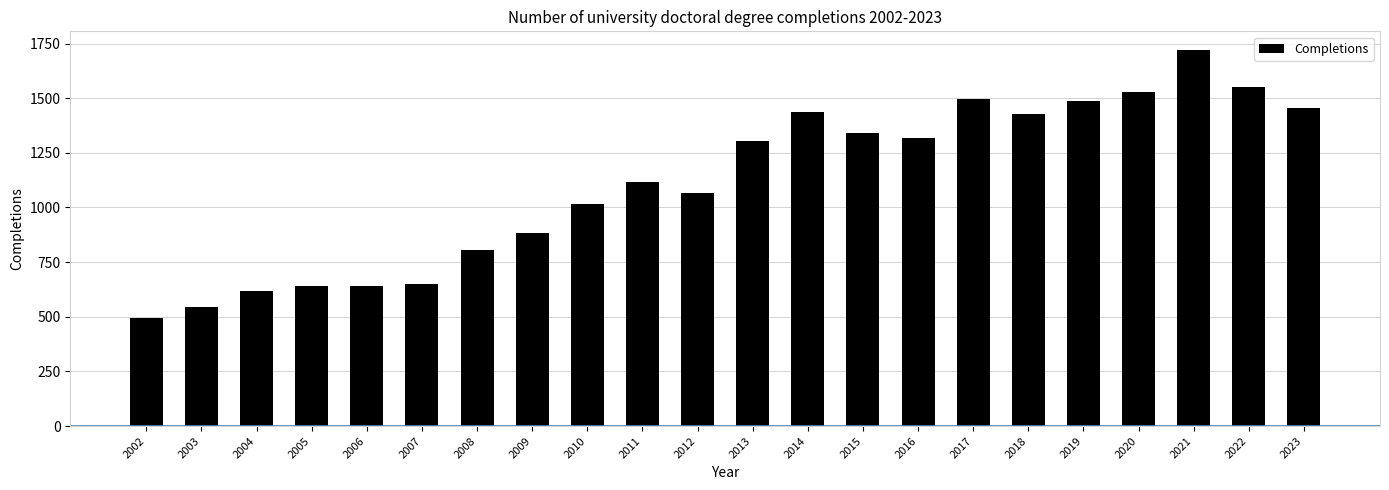

Where is the data nearest to the value 1107?

2011